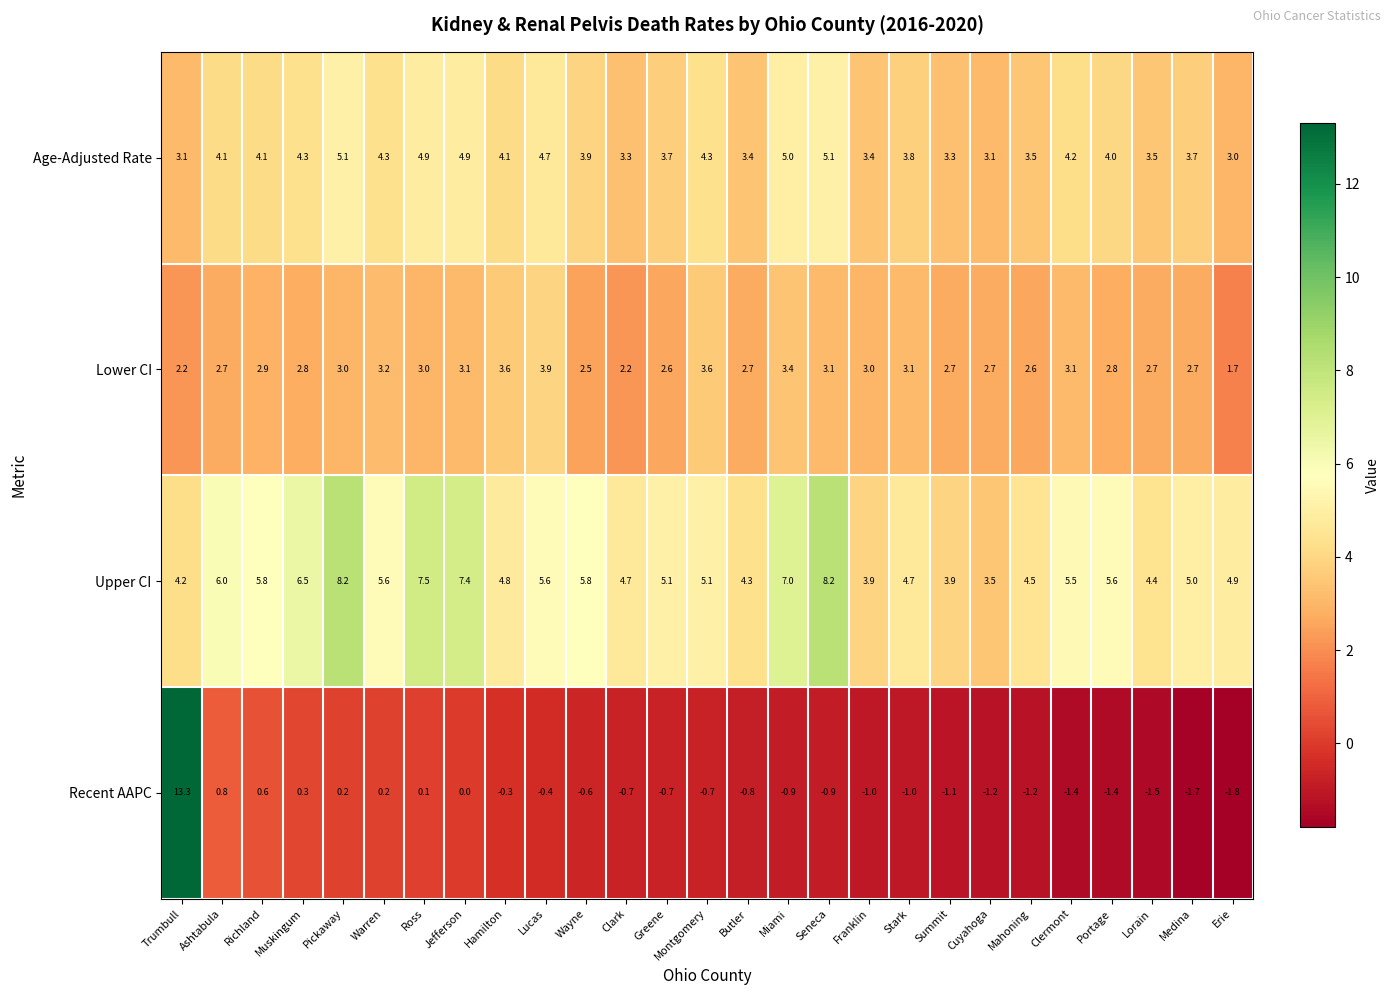

Which series changed the most between Jefferson and Seneca?

Recent AAPC